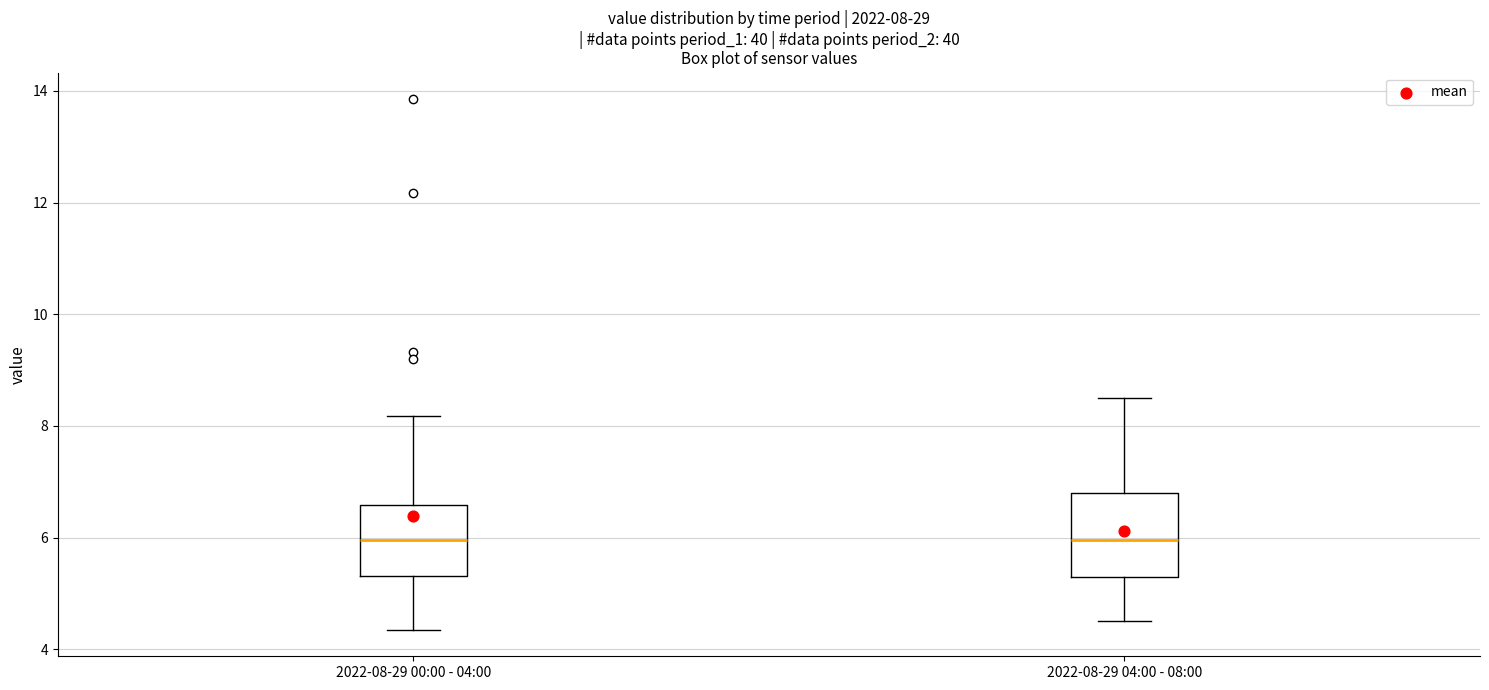

Comparing the boxes themselves (not the whiskers), which one is the tallest?

2022-08-29 04:00 - 08:00